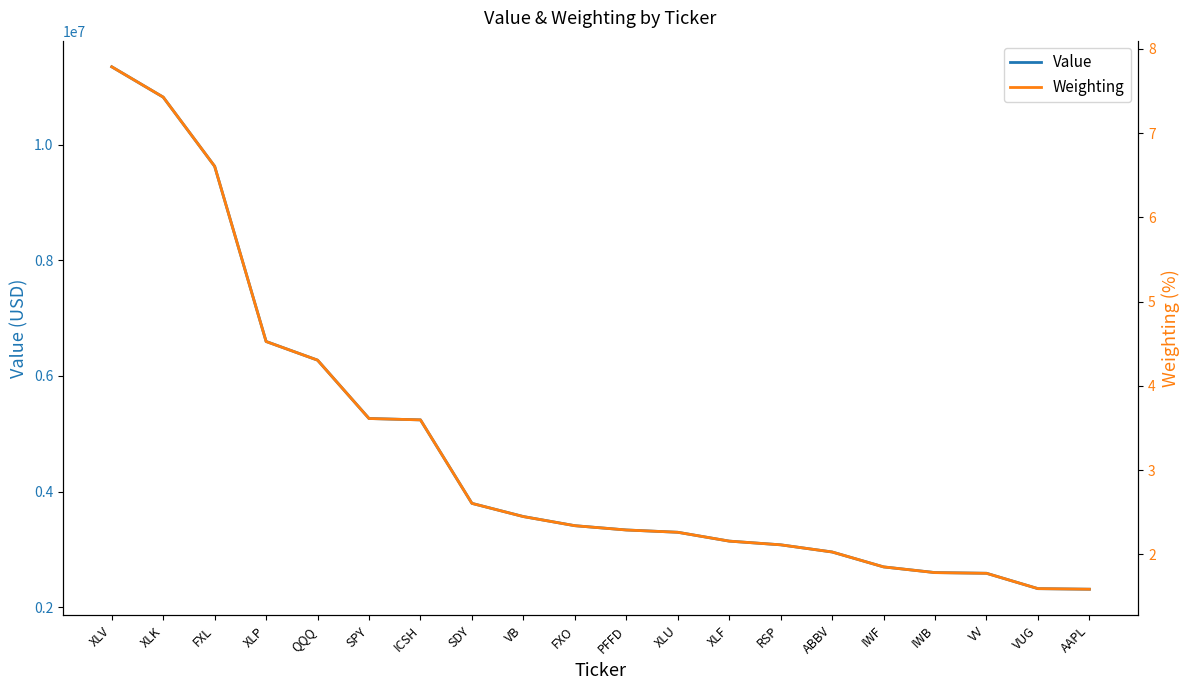

Where is Value nearest to the value 6830000?

XLP